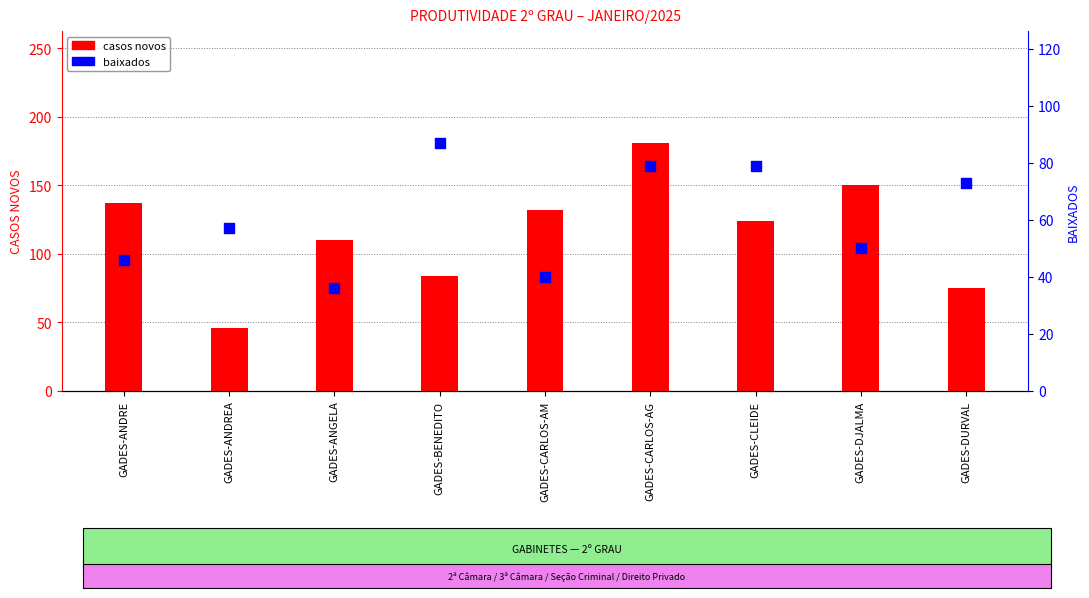

Is the value of casos novos at GADES-ANGELA greater than the value of baixados at GADES-CLEIDE?

Yes